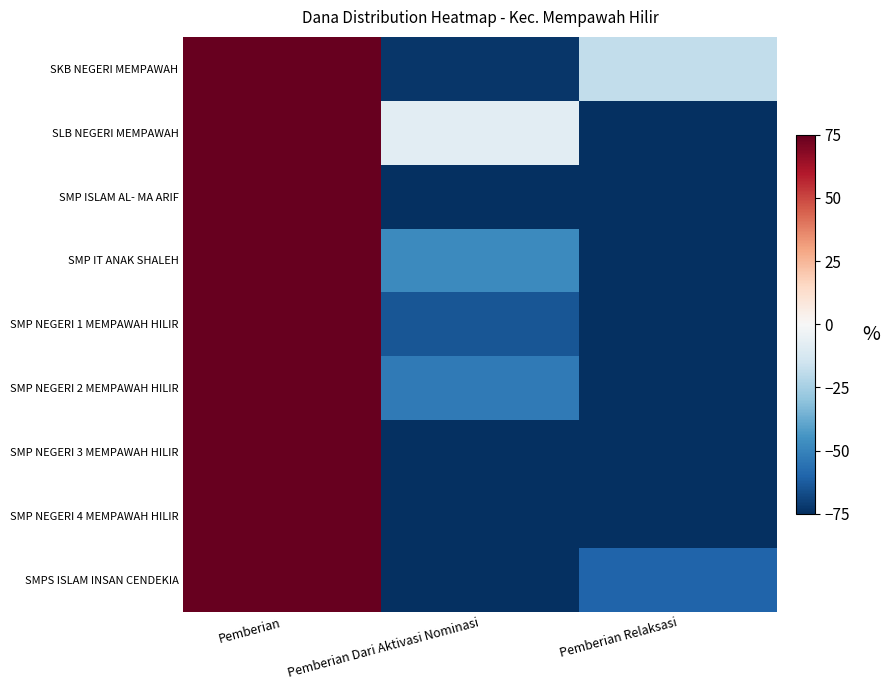

Count the number of data series in this chart.

9